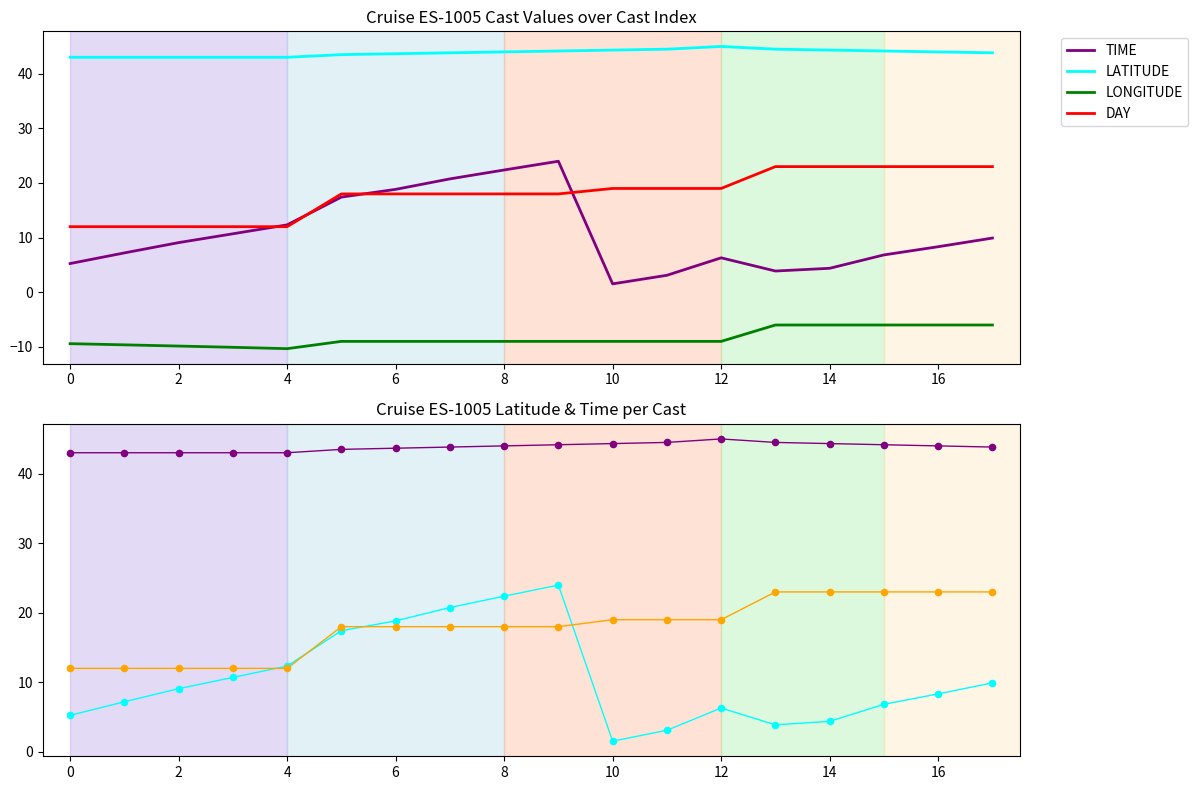

What are all the series names shown in the legend?

TIME, LATITUDE, LONGITUDE, DAY